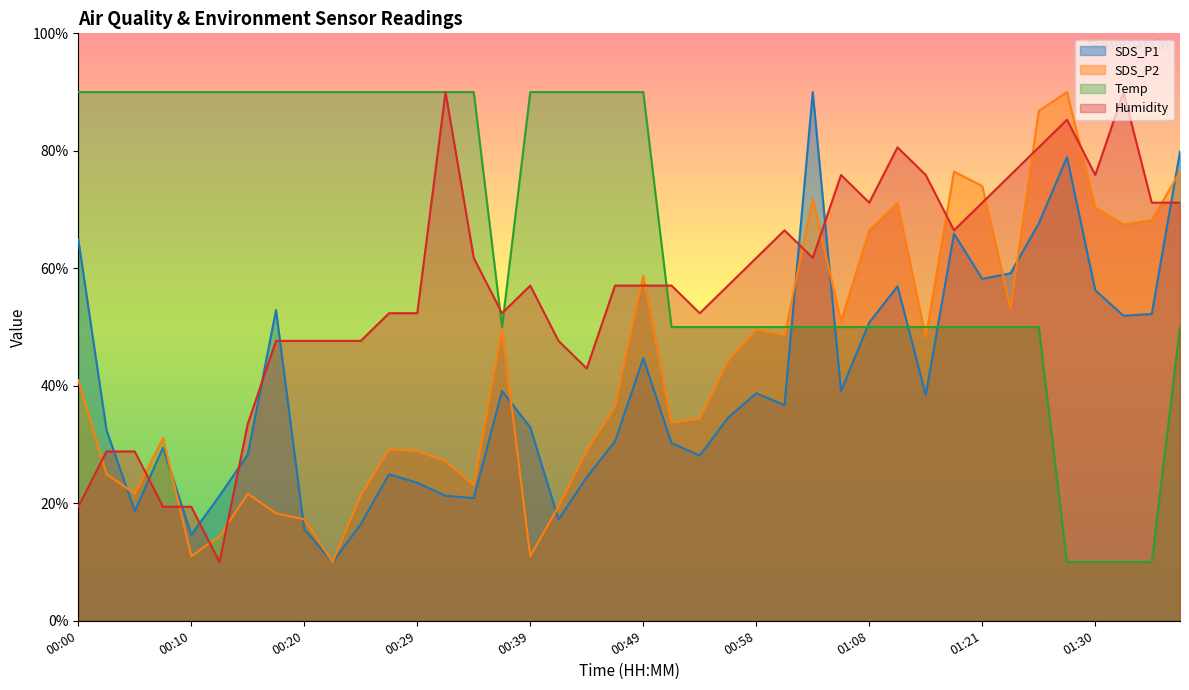

At which category is the sum across all series the highest?

01:25